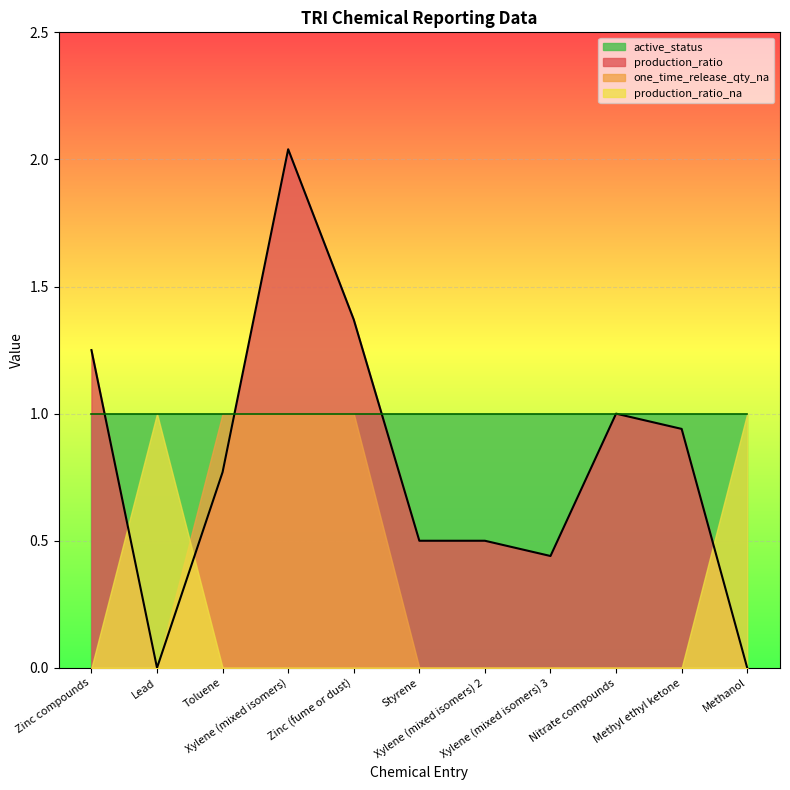

At which category is the sum across all series the highest?

Xylene (mixed isomers)